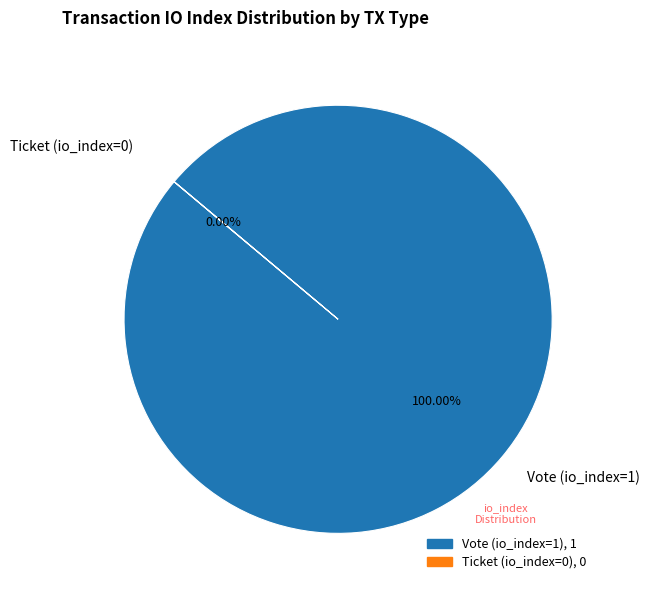

Which slice is the smallest?

Ticket (io_index=0)